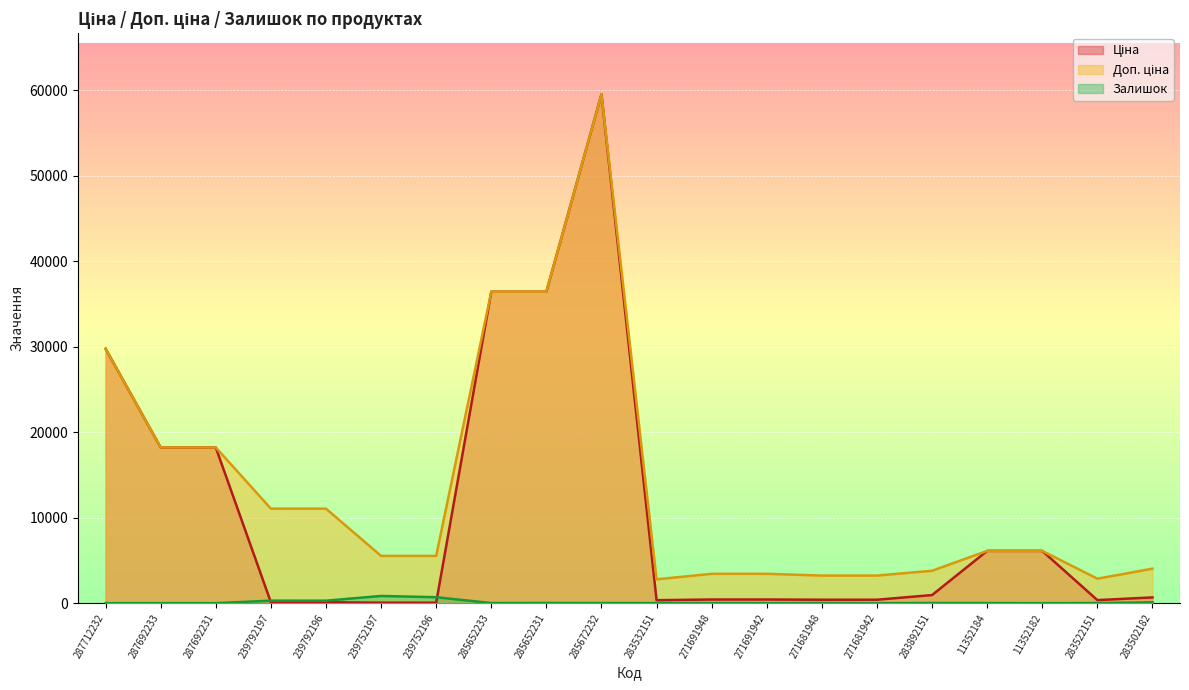

At which label does Доп. ціна reach its minimum?

283532151